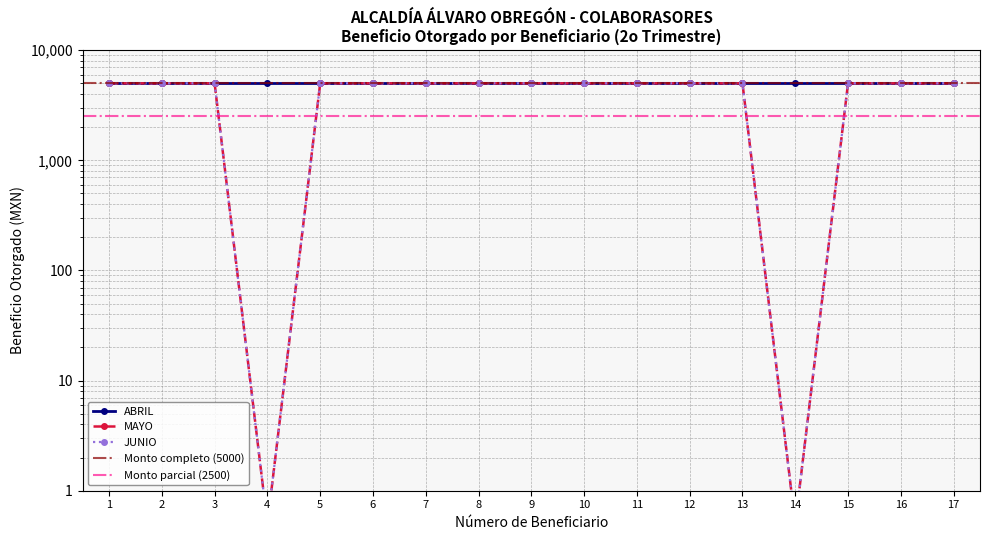

Is the value of JUNIO at 6 greater than the value of MAYO at 13?

No